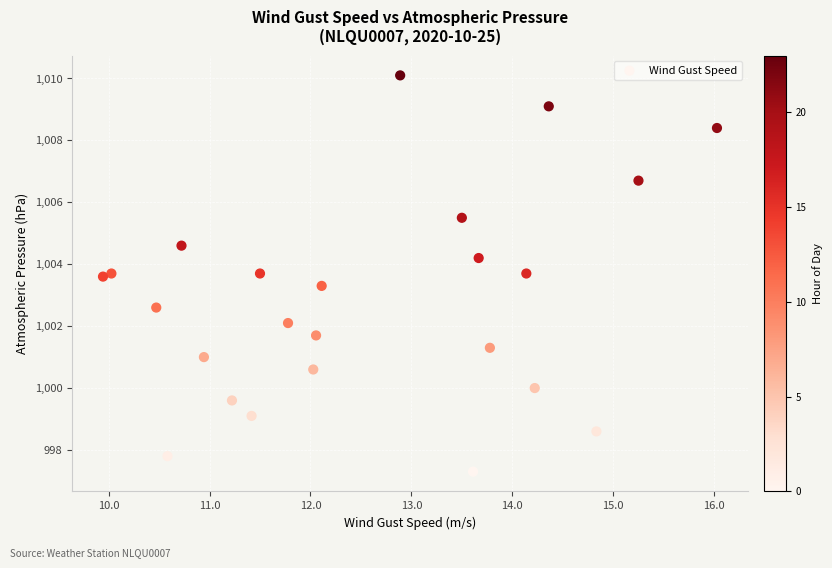

What is the range of X values (max minus min)?

6.1